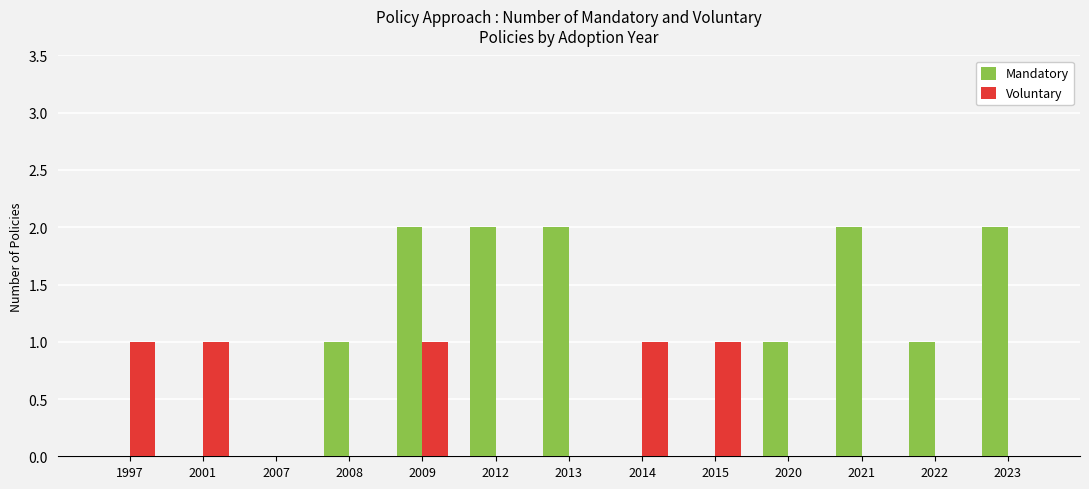

How many distinct data groups are displayed?

2